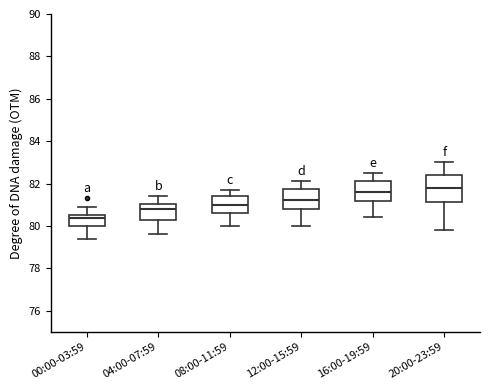

Reading left to right, read every box against the y-axis: the position of its median line, the range the box covers, and the ends of its whiskers. The values are not printed on the chart, so give them approximately, as read against the axis.

00:00-03:59: median 80.4, box 80.0 to 80.6, whiskers 79.4 to 81.0
04:00-07:59: median 80.8, box 80.2 to 81.0, whiskers 79.6 to 81.4
08:00-11:59: median 81.0, box 80.6 to 81.4, whiskers 80.0 to 81.8
12:00-15:59: median 81.2, box 80.8 to 81.8, whiskers 80.0 to 82.2
16:00-19:59: median 81.6, box 81.2 to 82.2, whiskers 80.4 to 82.6
20:00-23:59: median 81.8, box 81.2 to 82.4, whiskers 79.8 to 83.0